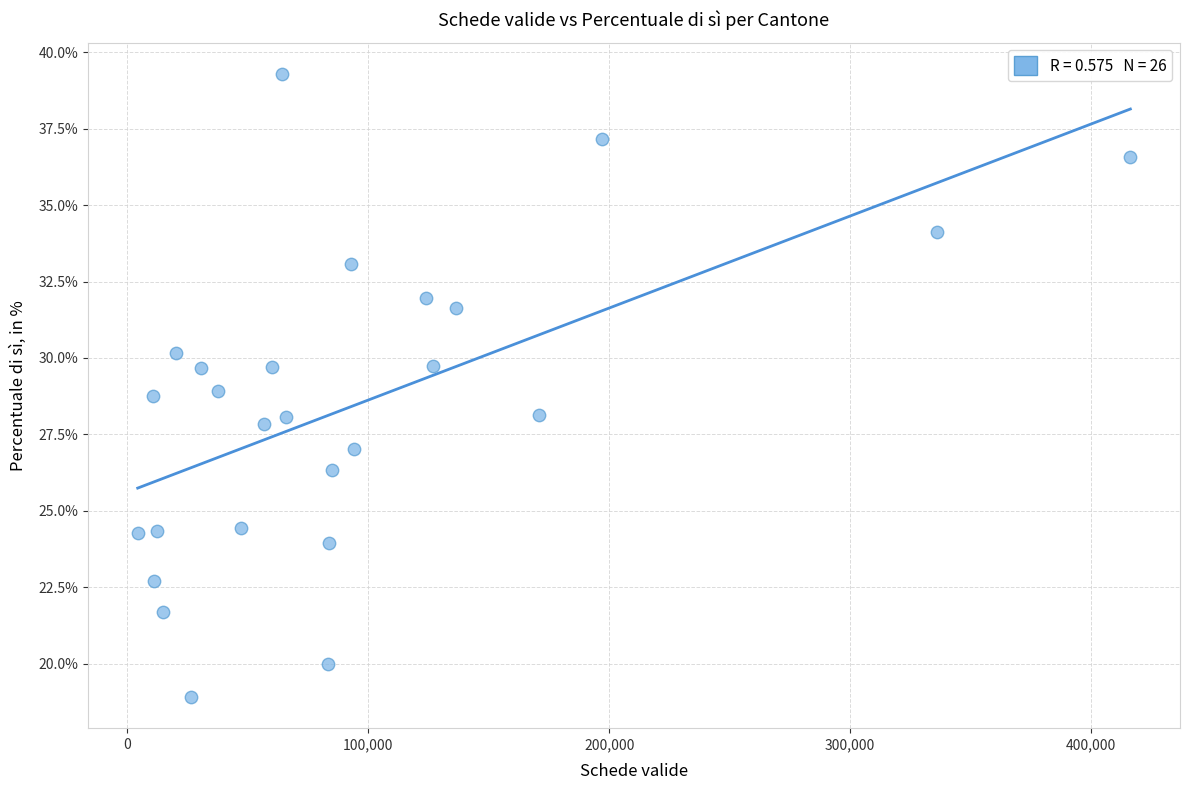

What is the range of X values (max minus min)?

411977.0